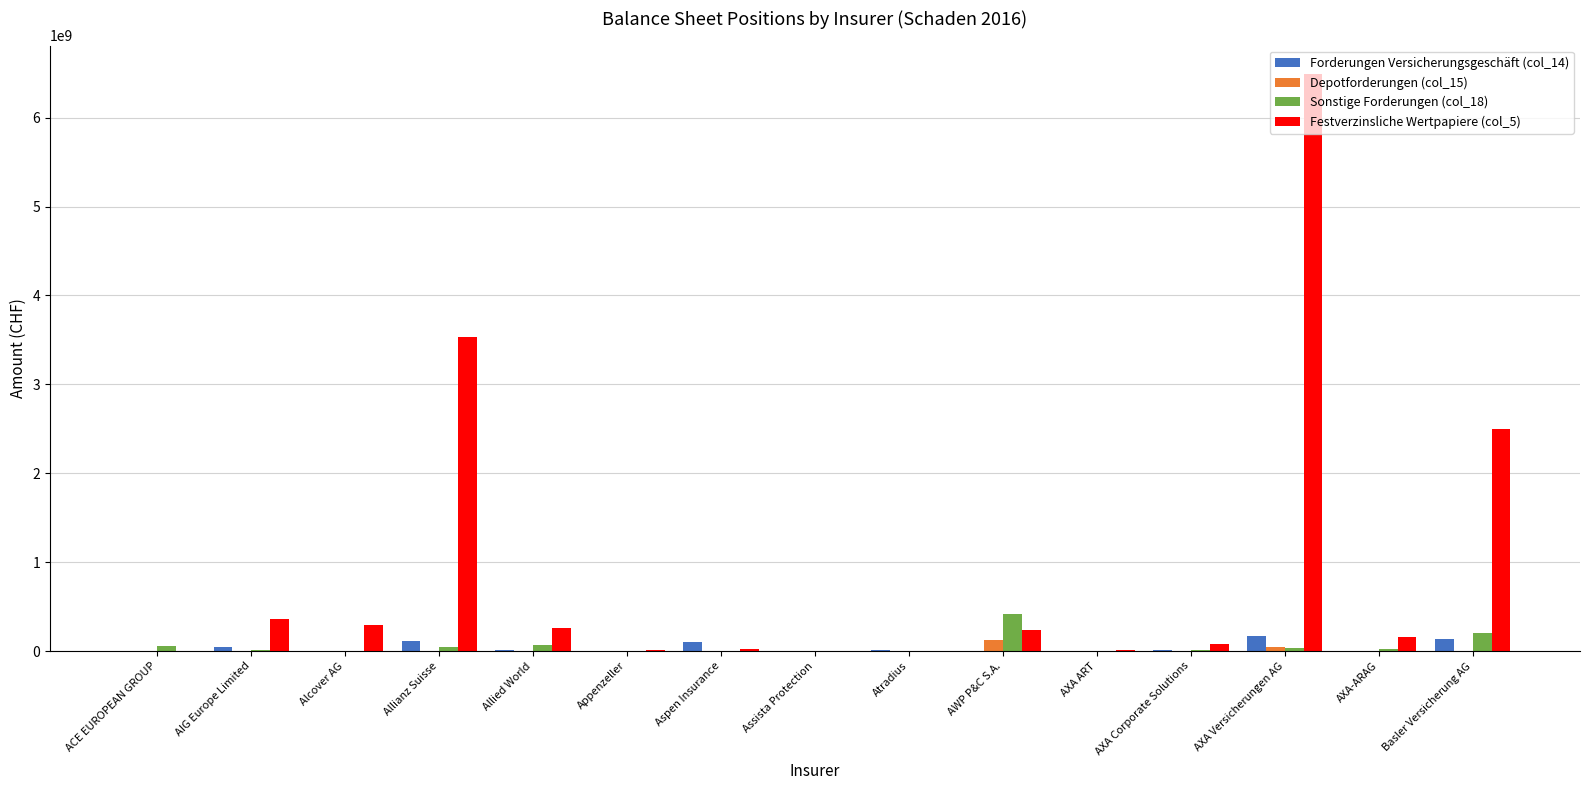

Where does the Forderungen Versicherungsgeschäft (col_14) series first go above 7585868?

AIG Europe Limited